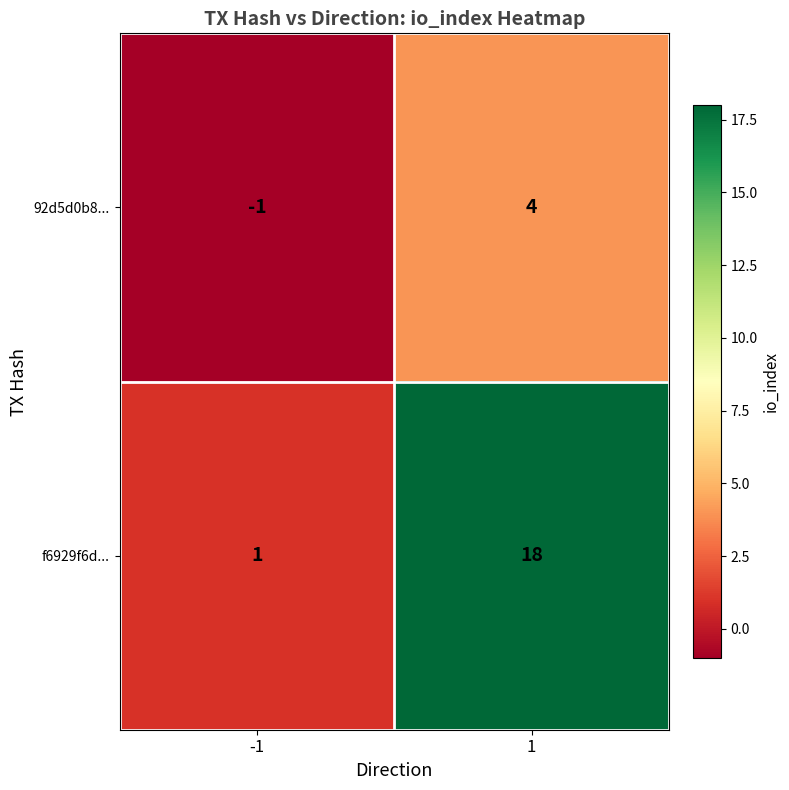

Which series has the largest range (max minus min)?

f6929f6d...